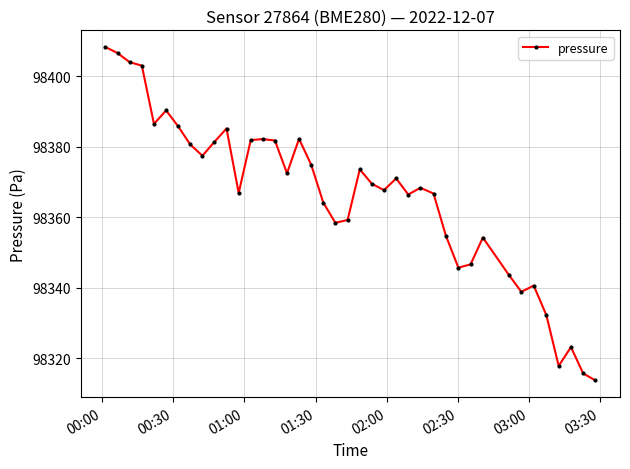

True or false: there are more than 2 points higher than both neighbors.

True